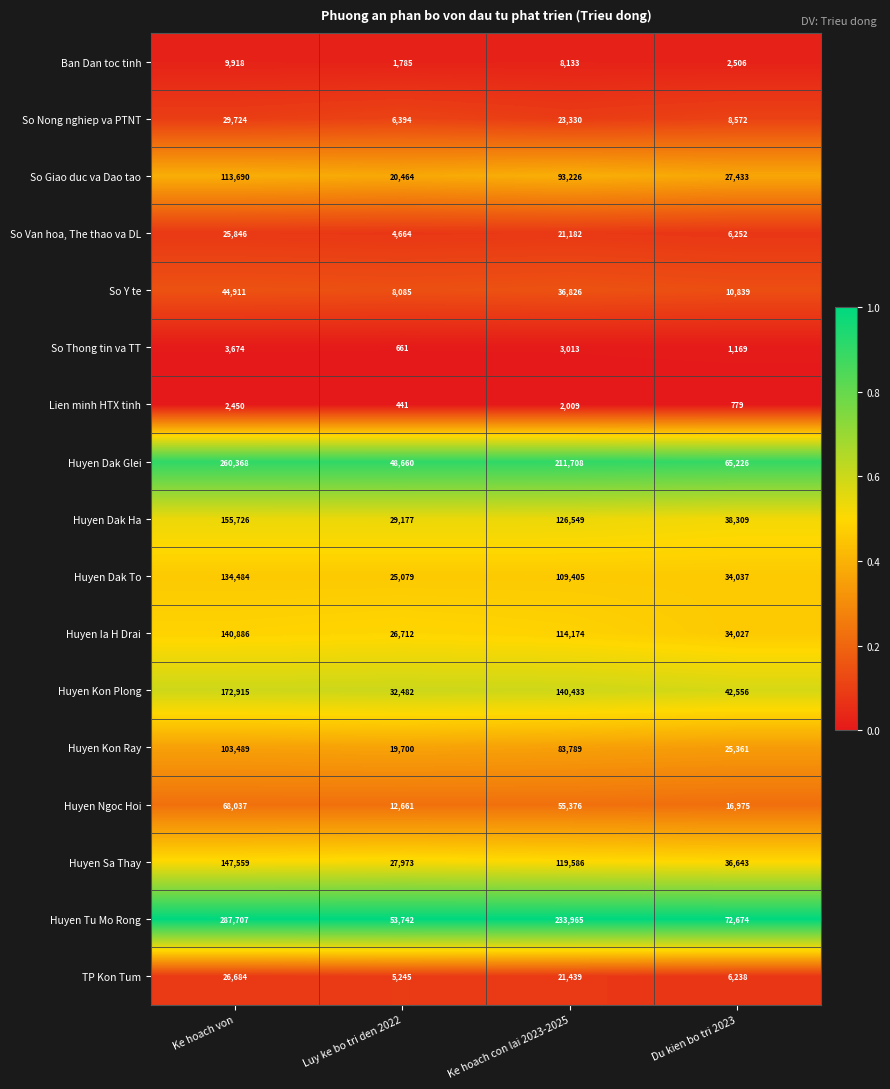

Which series has the largest total across all categories?

Huyen Tu Mo Rong